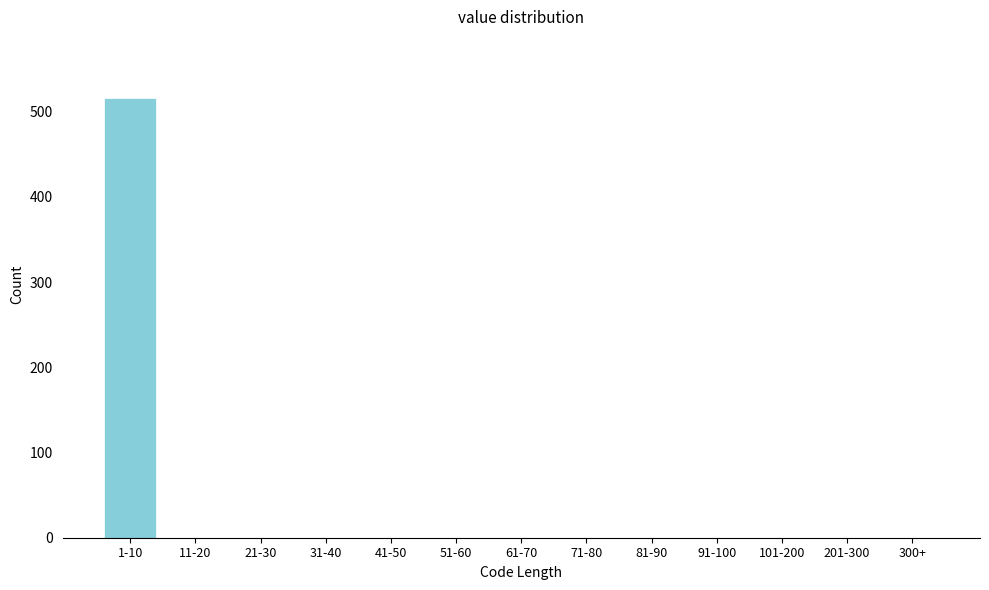

Reading left to right, what are all the values shown in this chart?

1-10=516	11-20=0	21-30=0	31-40=0	41-50=0	51-60=0	61-70=0	71-80=0	81-90=0	91-100=0	101-200=0	201-300=0	300+=0